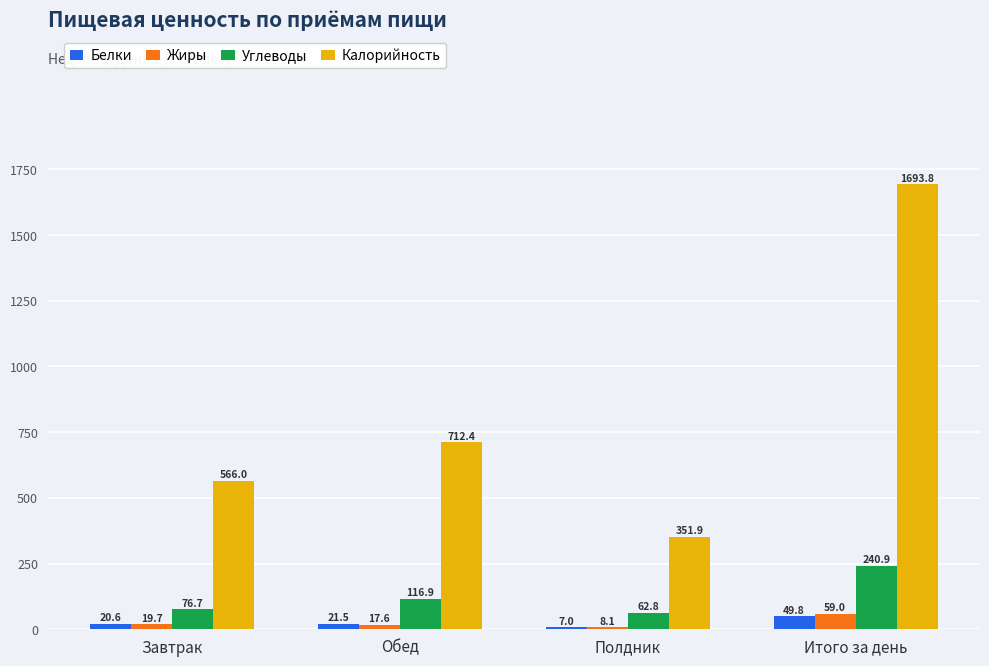

What is the maximum value for Белки?

49.8